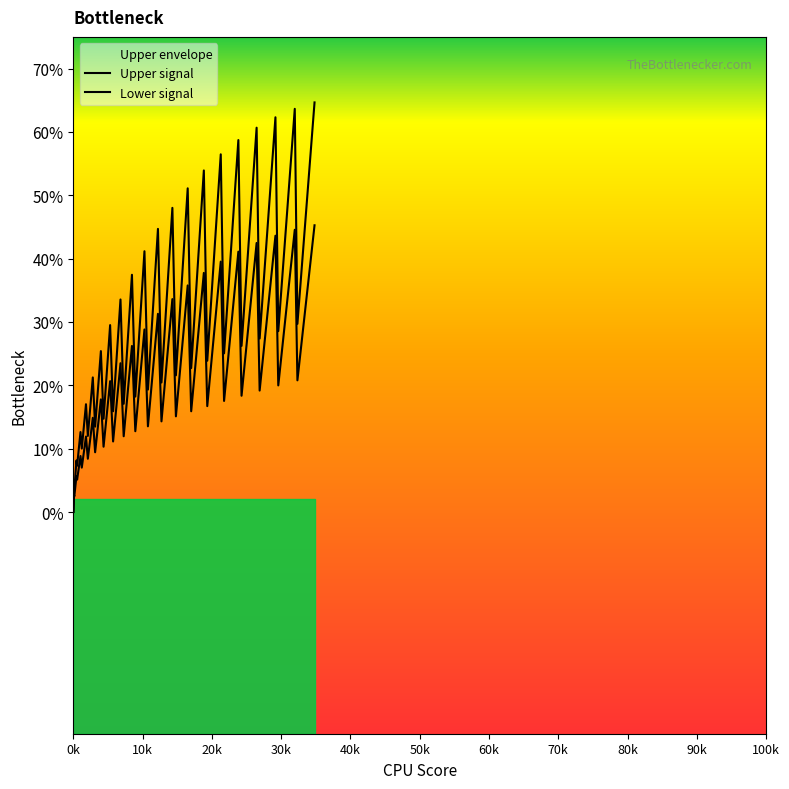

True or false: Upper signal and Lower signal intersect in this chart.

False